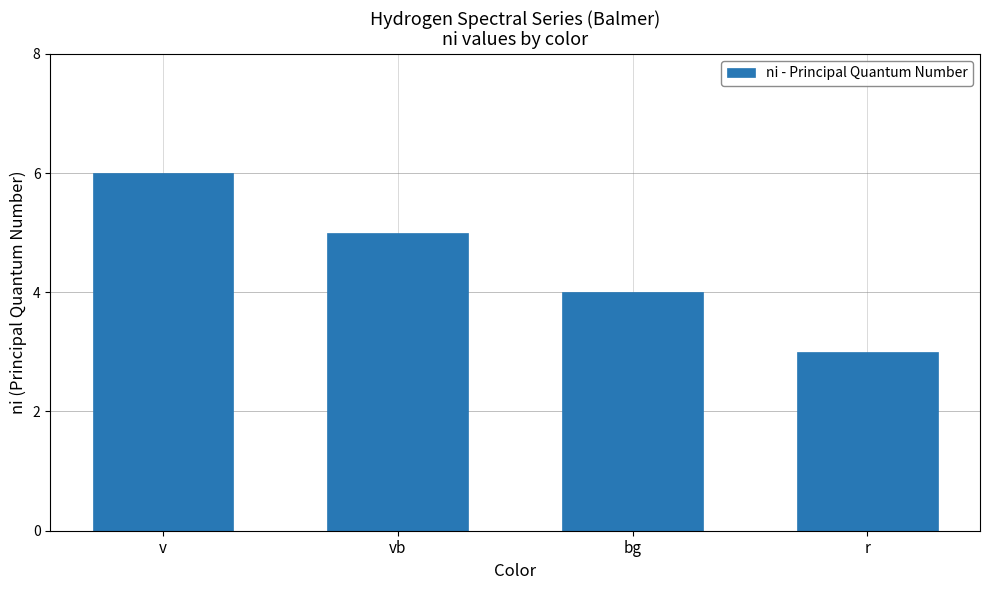

How many data points are less than 5?

2